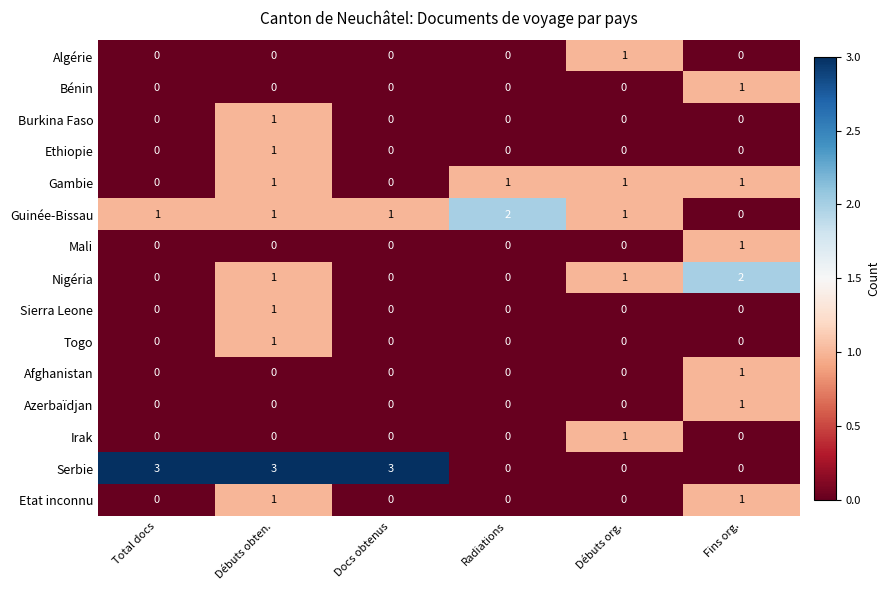

What is the difference between the maximum and second lowest values in the Serbie series?

3